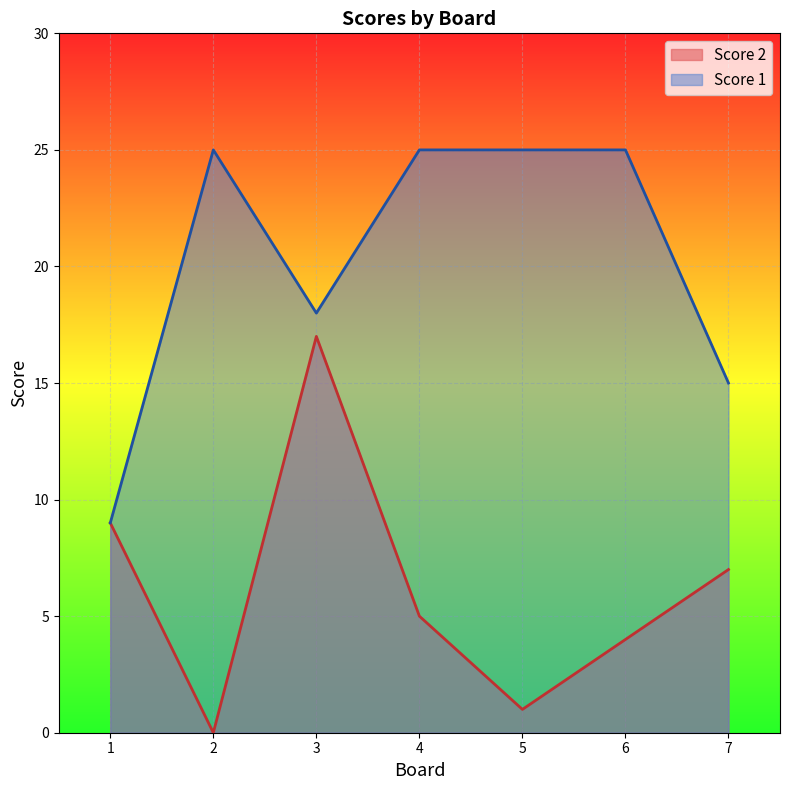

Where is the first local minimum for Score 2?

2